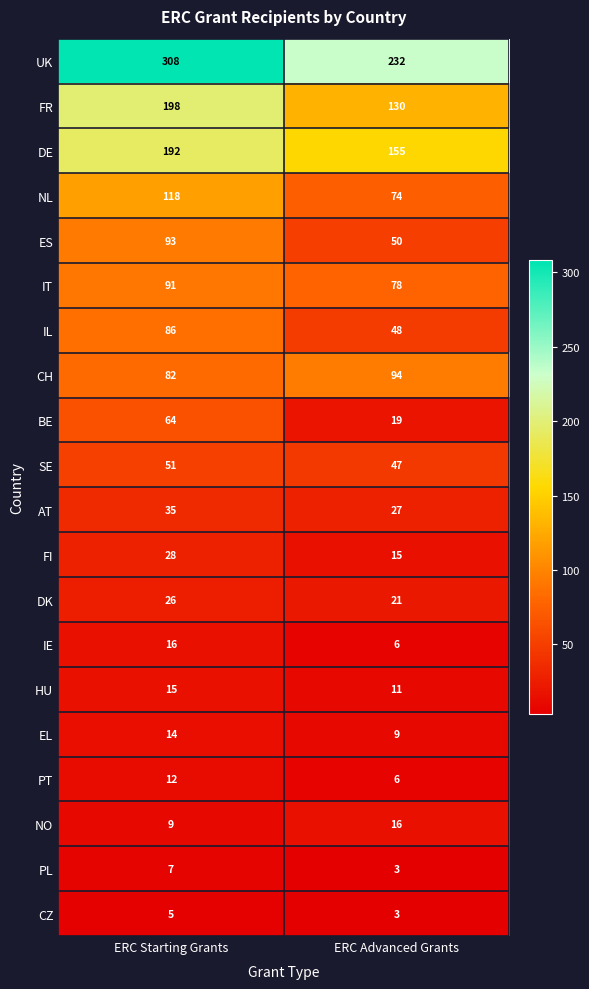

Is it true that AT equals 14 at ERC Starting Grants?

False